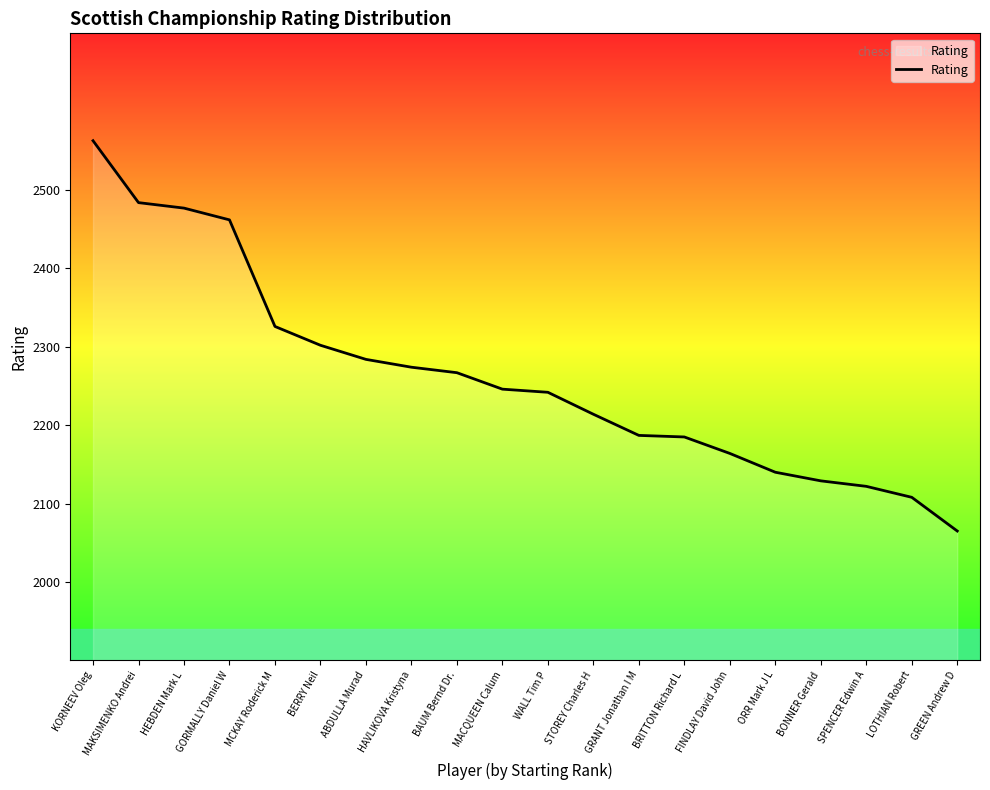

What is the average value?

2262